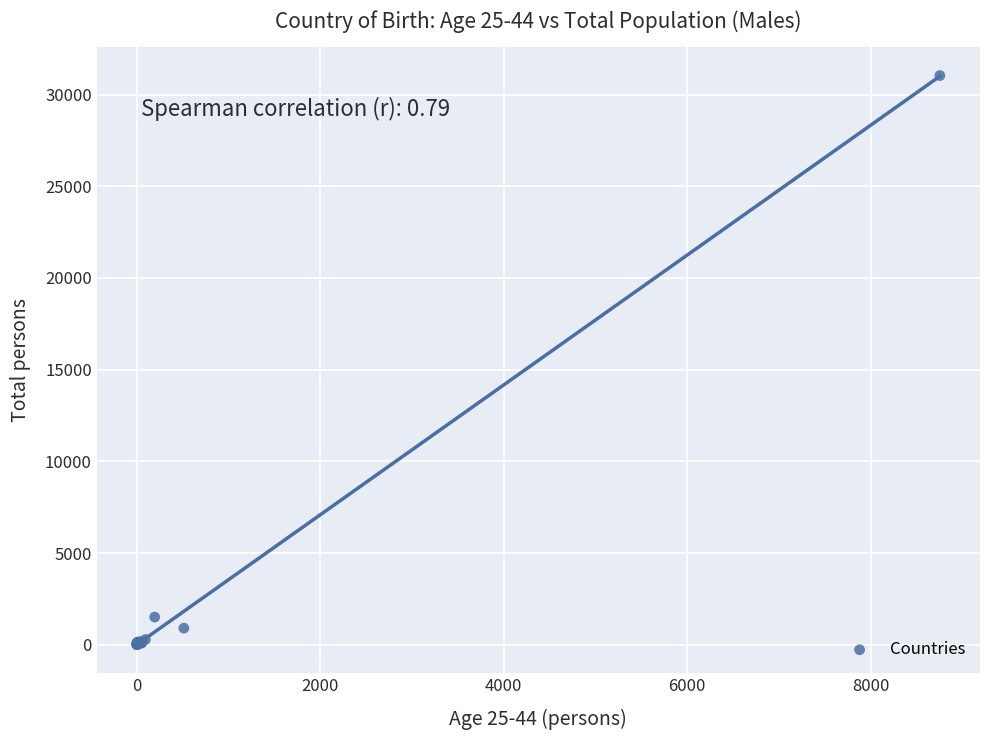

What Y value in the scatter plot is closest to 15524?

1510